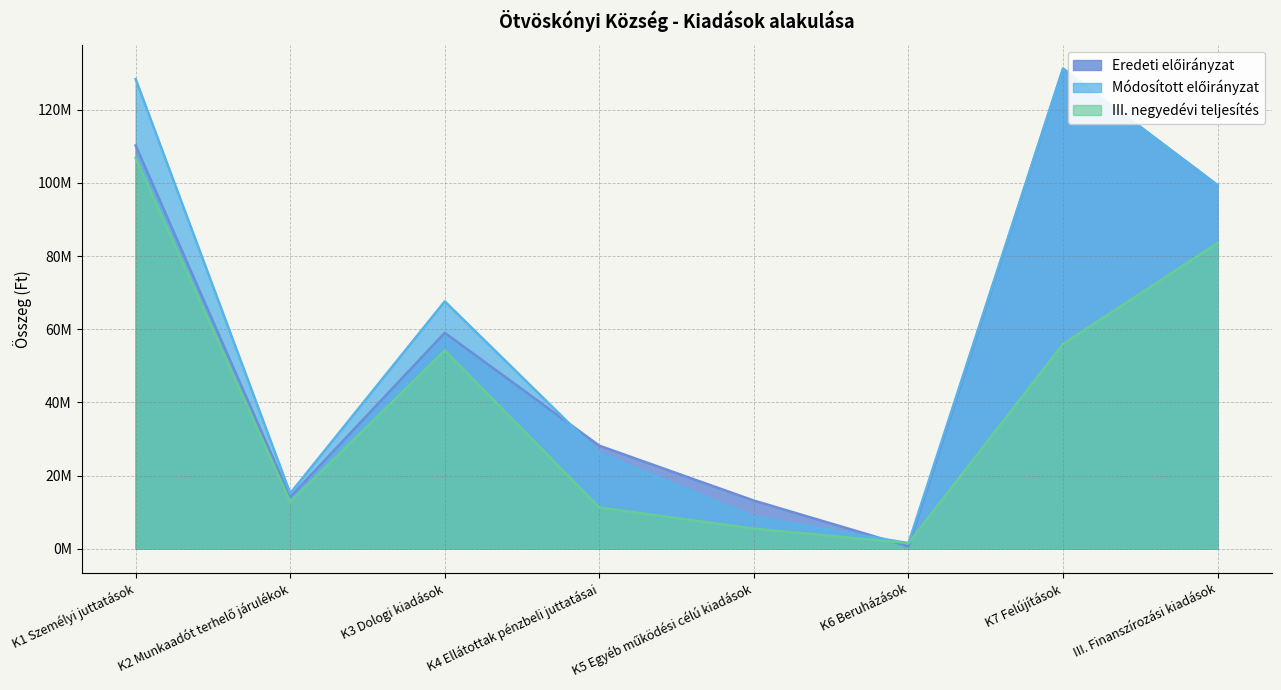

Count the number of categories in the chart.

8